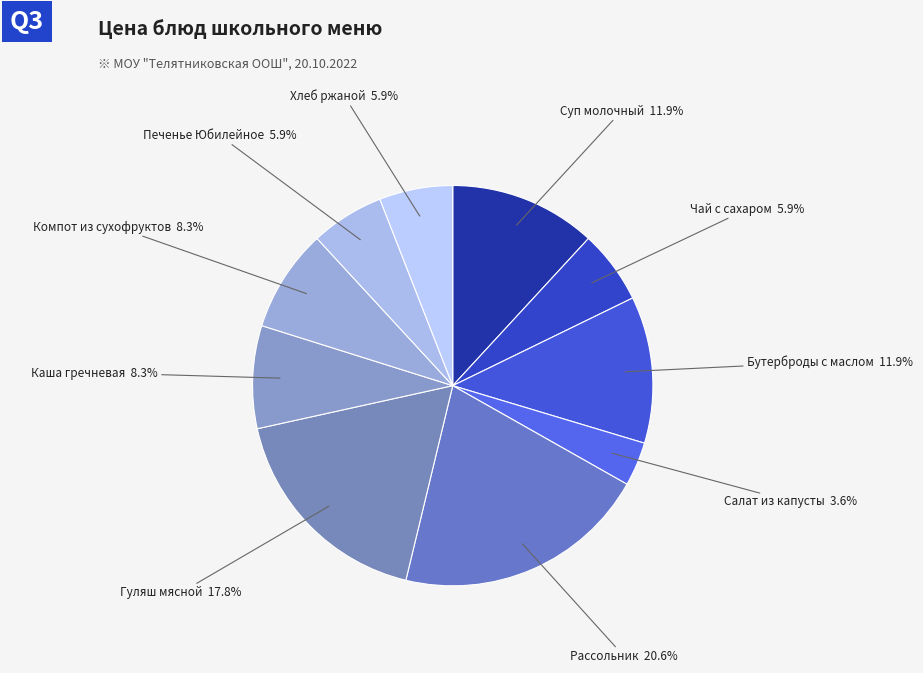

How many segments does this pie chart have?

10